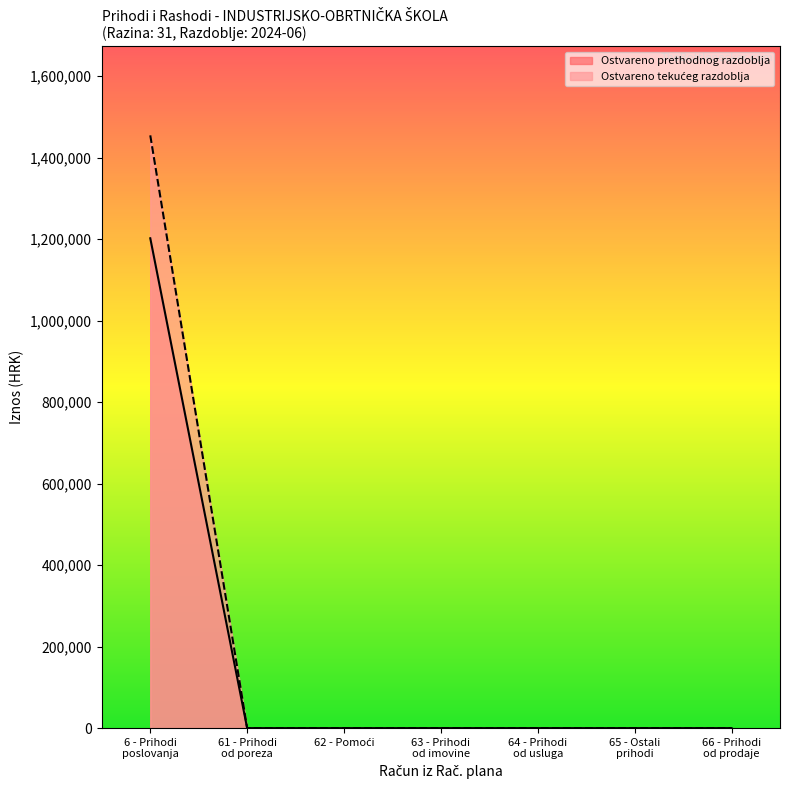

What is the sum of all Prihodi poslovanja values?

1202251.2